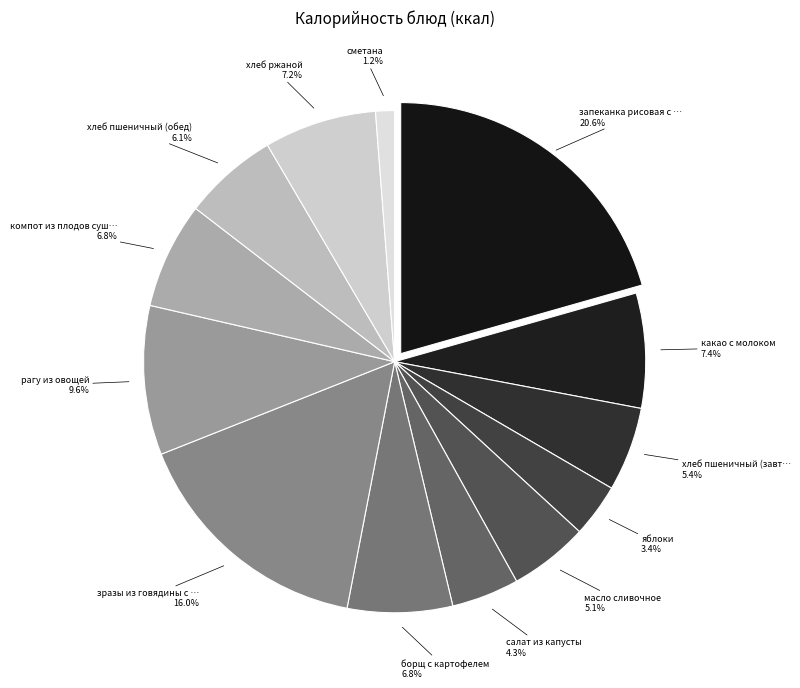

How many segments does this pie chart have?

13